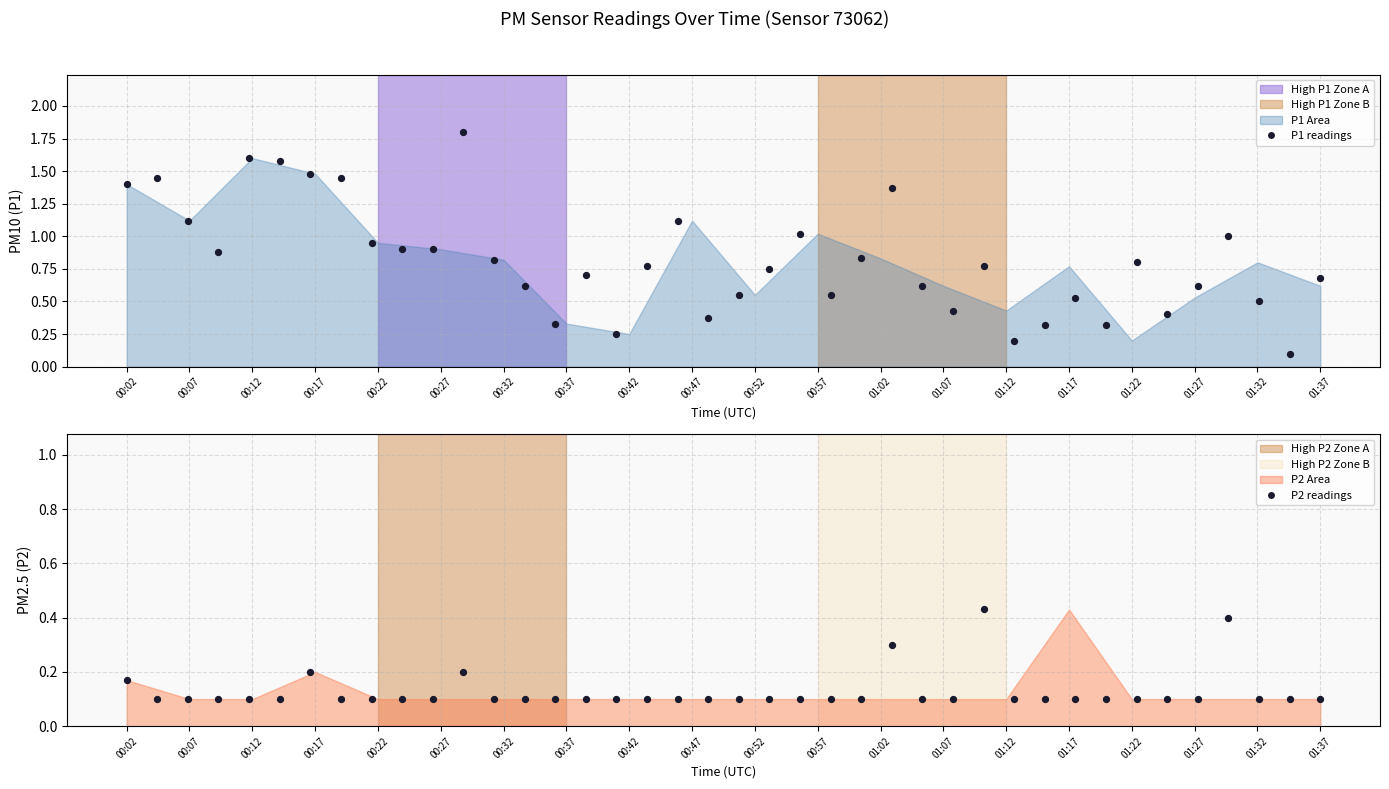

At how many categories does at least one series exceed 1?

11